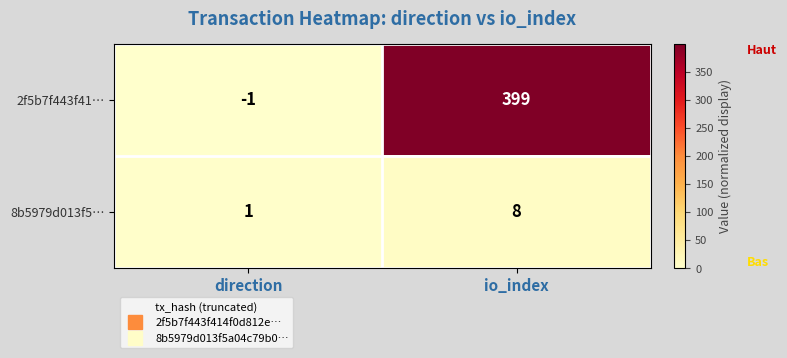

At which category is the sum across all series the highest?

io_index